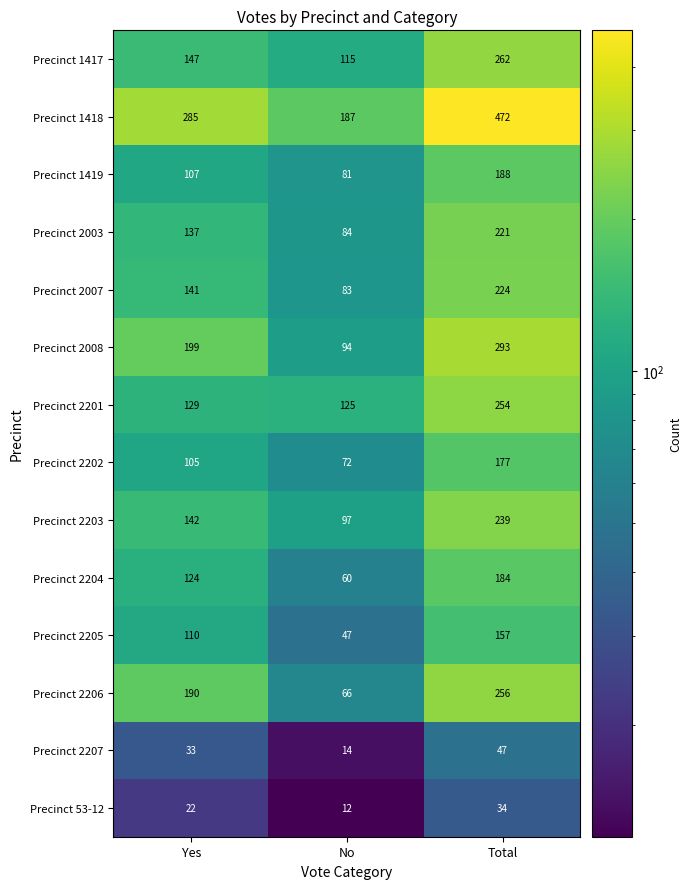

Read the Precinct 2202 value at No, to the nearest 50.

50